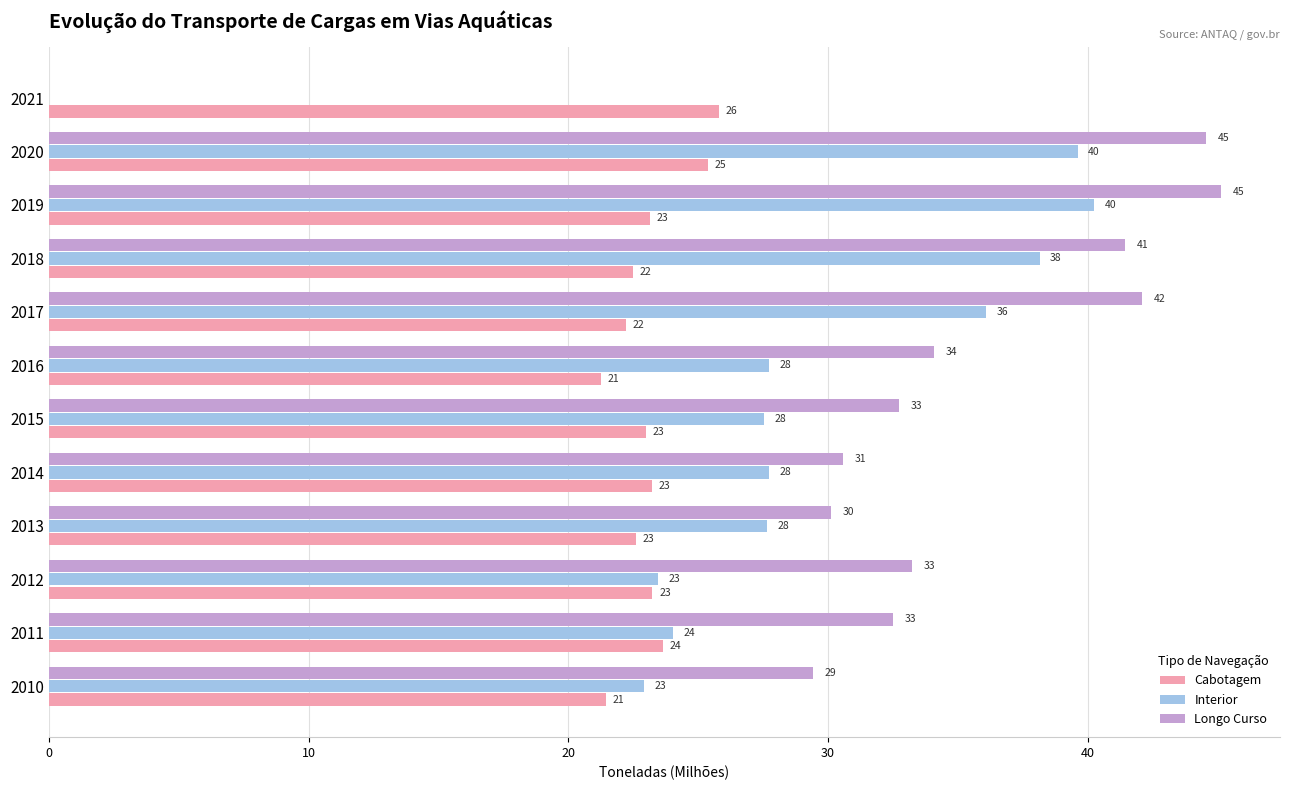

What are all the series names shown in the legend?

Cabotagem, Interior, Longo Curso